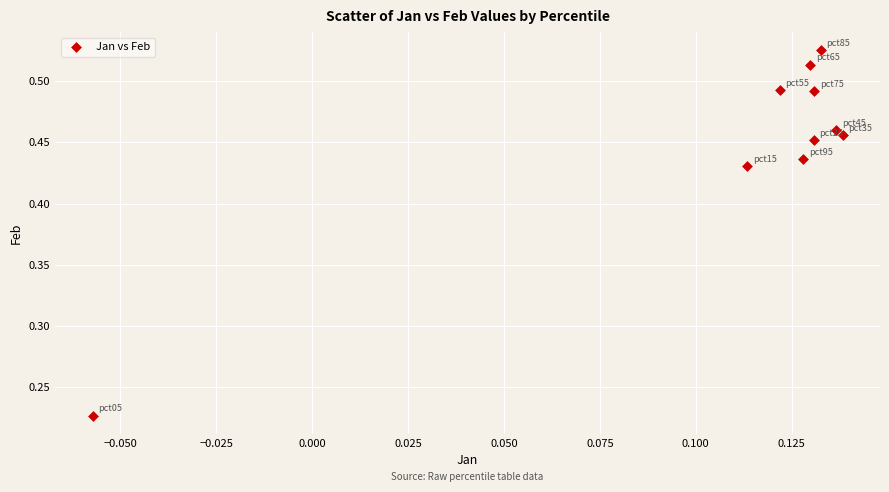

What is the range of Y values (max minus min)?

0.3